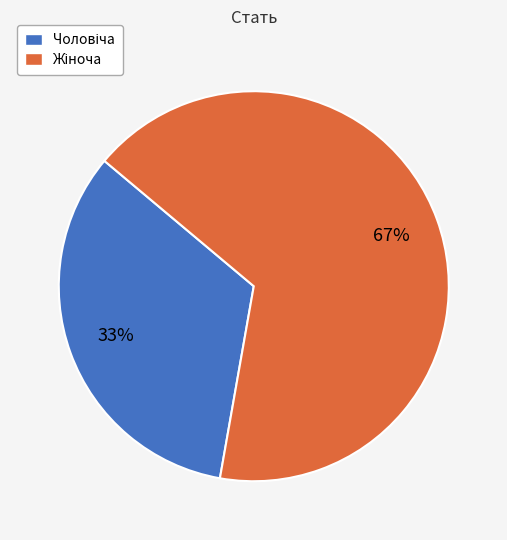

Is there any slice that represents more than half of the pie?

Yes